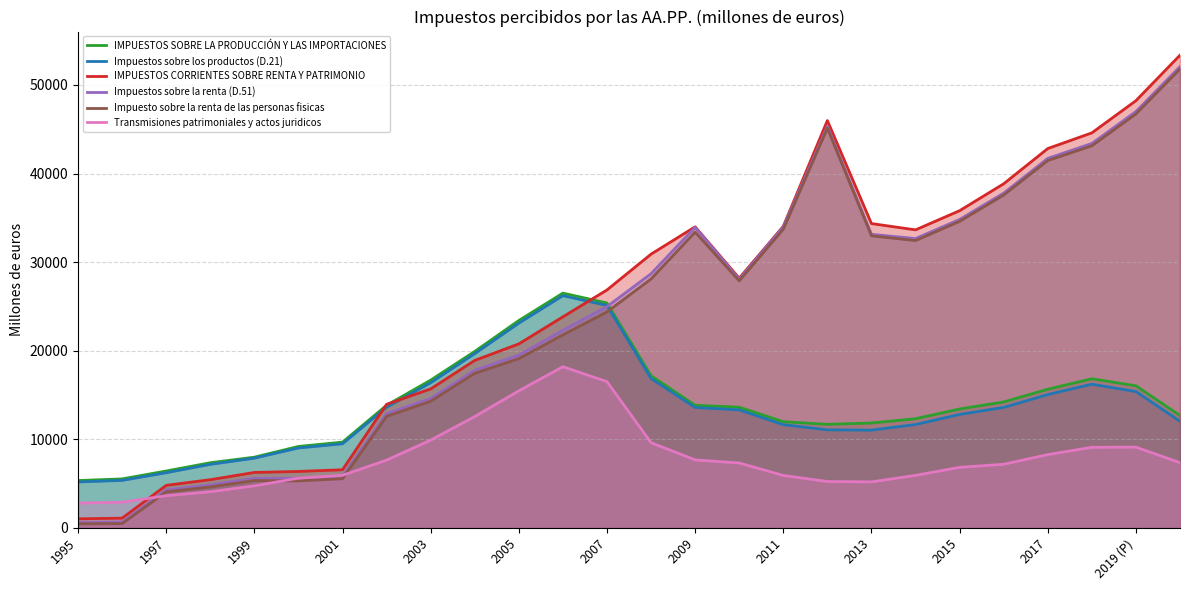

What is the value of the IMPUESTOS CORRIENTES SOBRE RENTA Y PATRIMONIO point at the 24th from the left?

44587